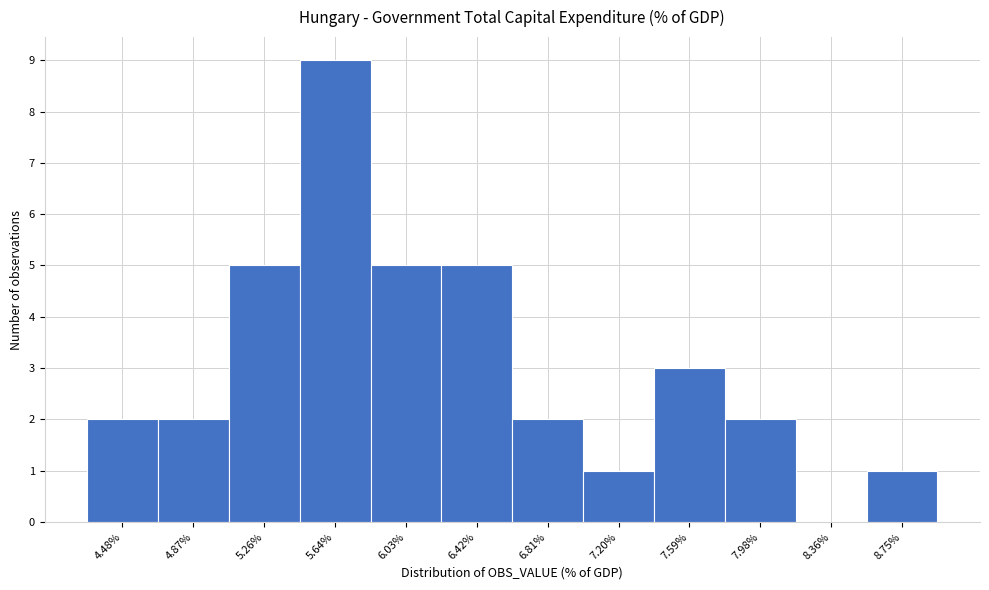

Reading left to right, list all the values displayed in this chart.

4.48%=2	4.87%=2	5.26%=5	5.64%=9	6.03%=5	6.42%=5	6.81%=2	7.20%=1	7.59%=3	7.98%=2	8.36%=0	8.75%=1